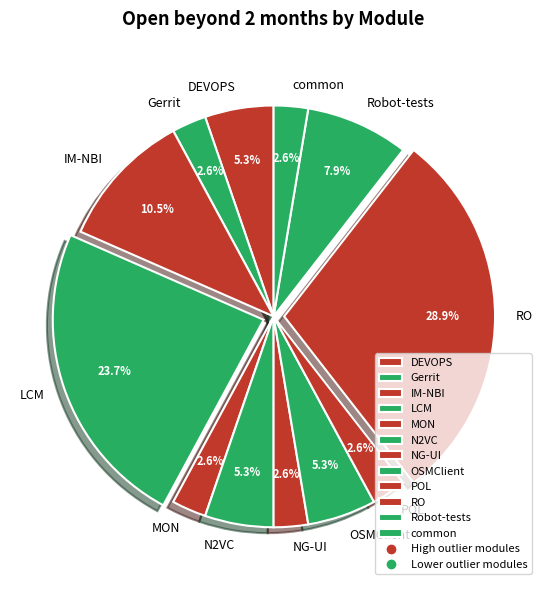

Which category has the biggest portion of the pie?

RO